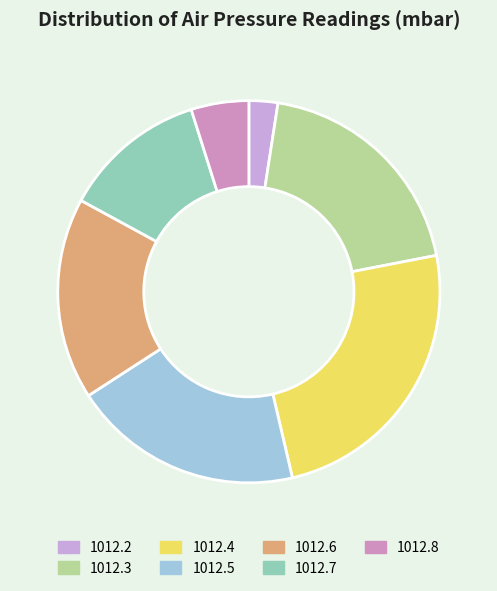

Approximately how many times larger is the value at 1012.3 compared to 1012.7?

1.6